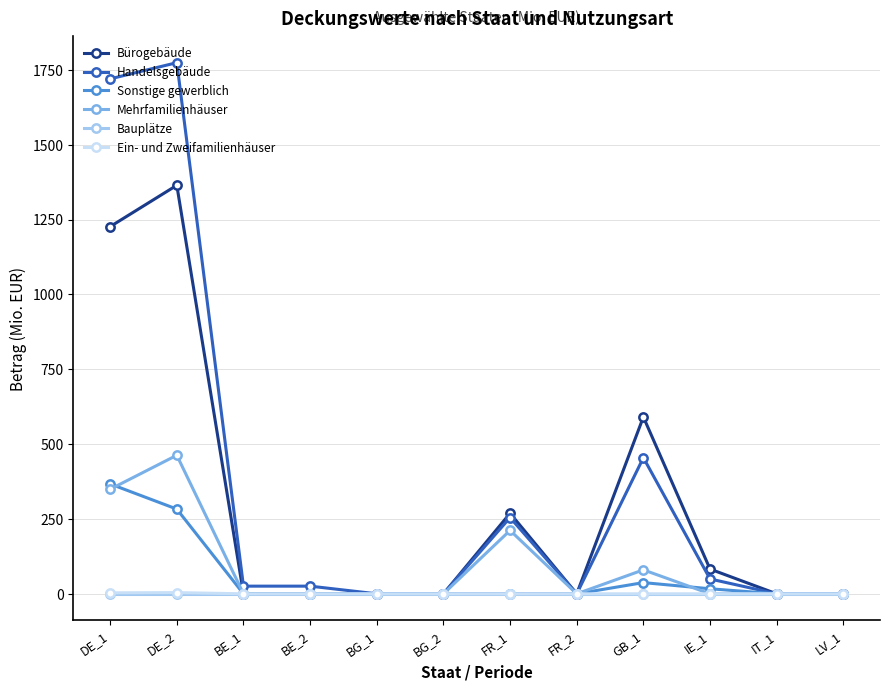

Which label corresponds to the largest value in the chart?

DE_2